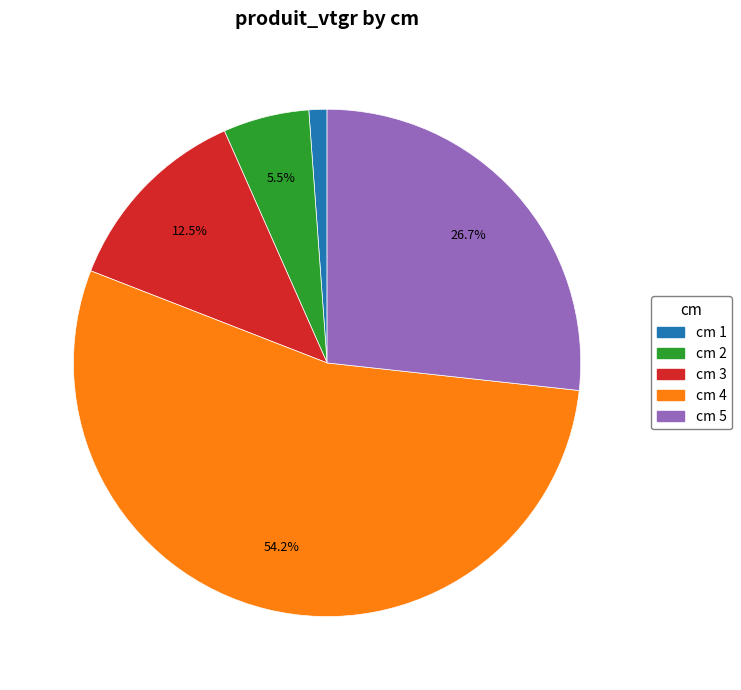

How many segments does this pie chart have?

5